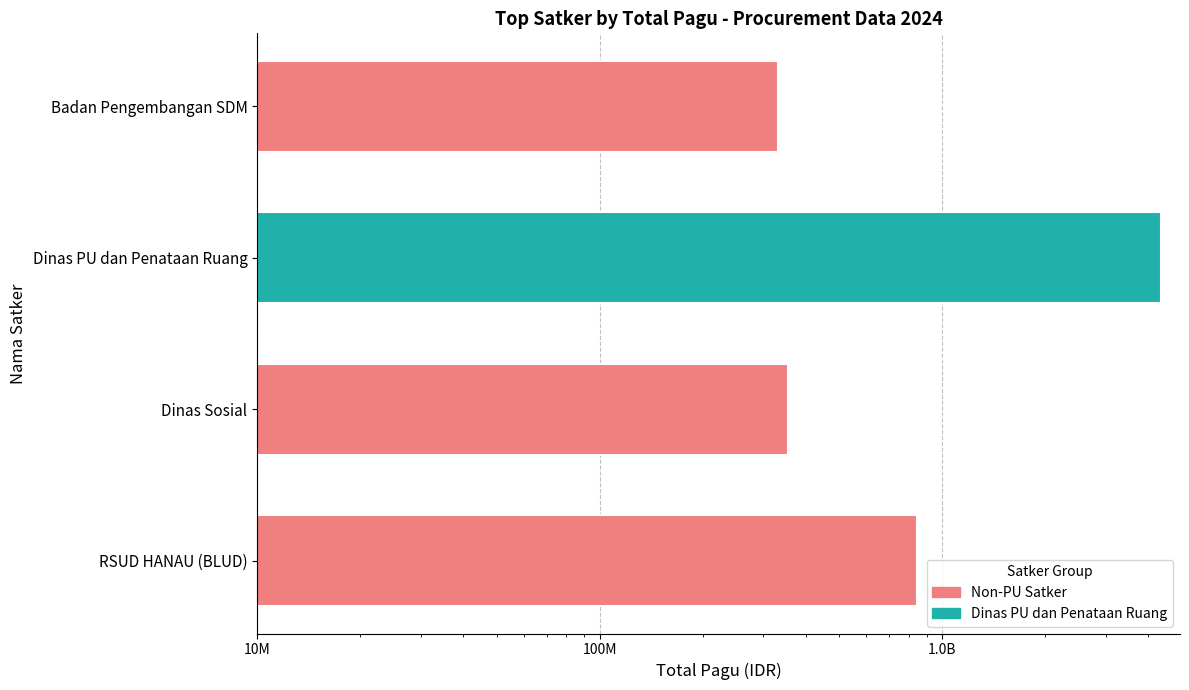

What is the difference between the second highest and minimum values?

513682970